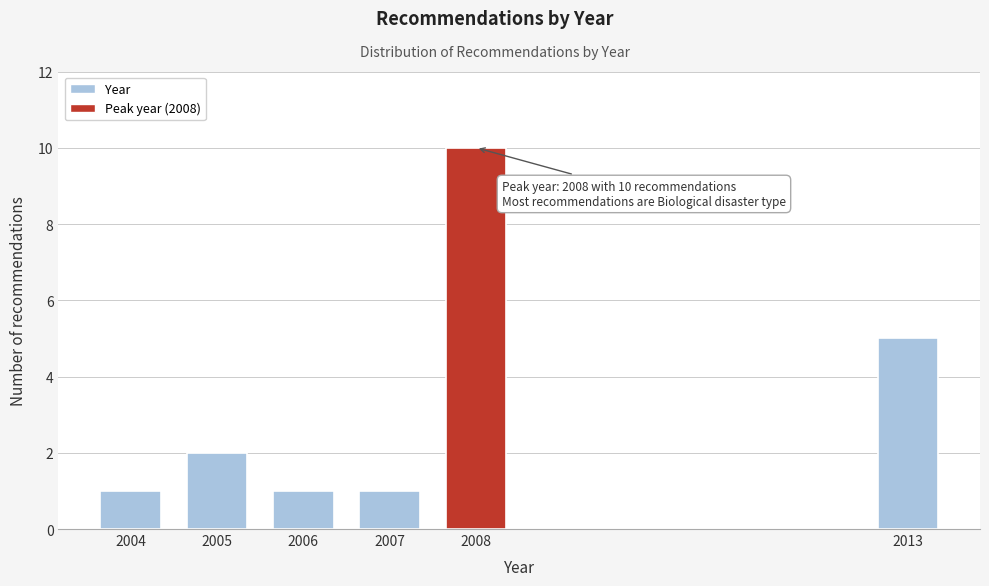

Reading left to right, list all the values displayed in this chart.

1	2	1	1	10	5